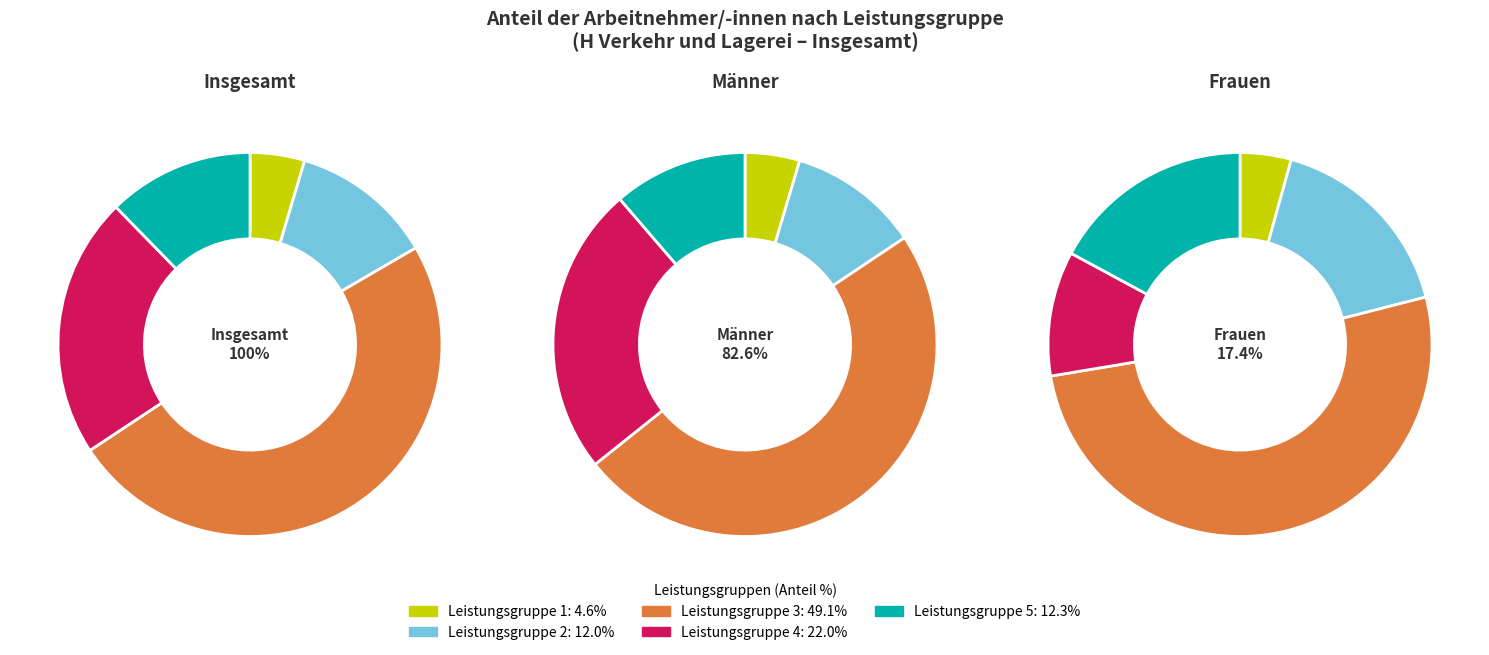

What percentage is the Leistungsgruppe 1 slice, to the nearest percent?

5%